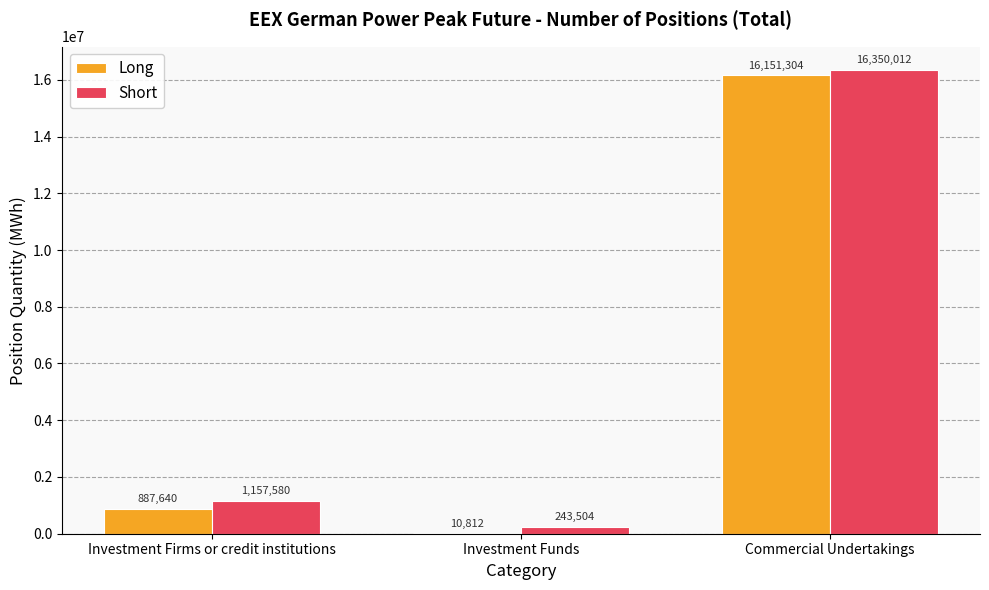

What is the total value across all series at Investment Funds?

254316